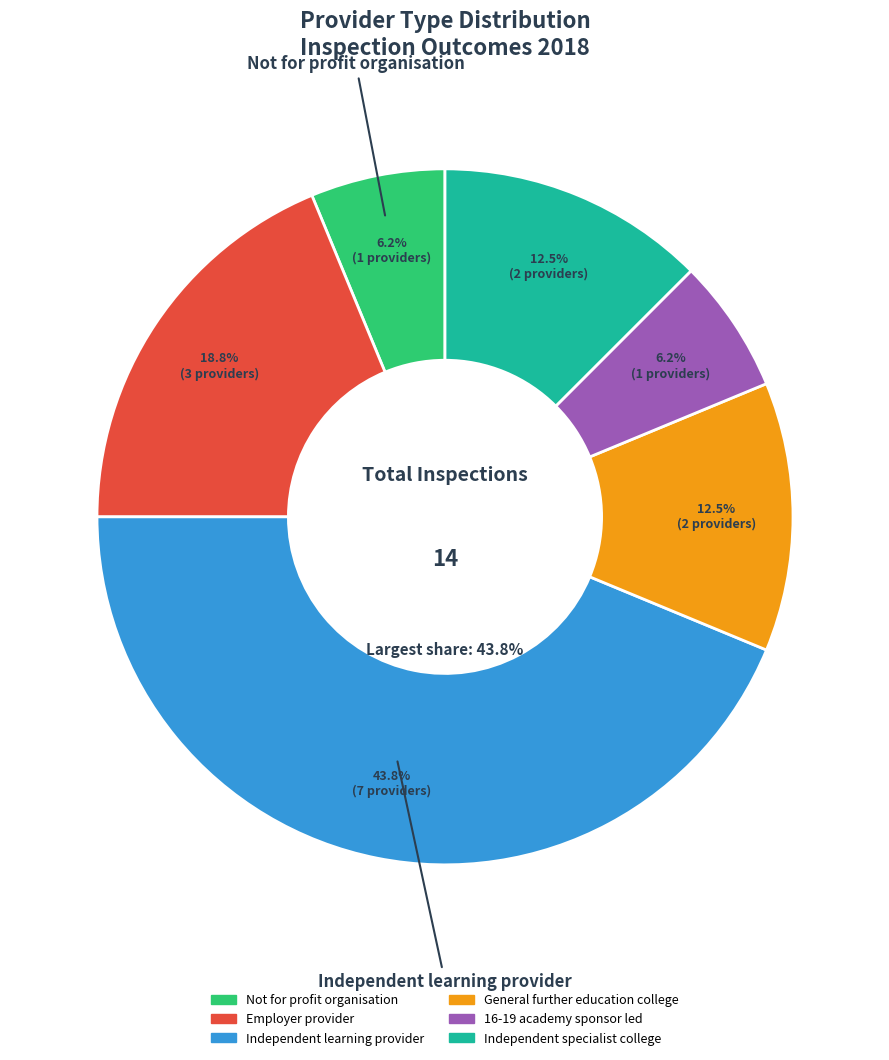

To the nearest percent, what is the combined percentage of Independent specialist college and Independent learning provider?

56%